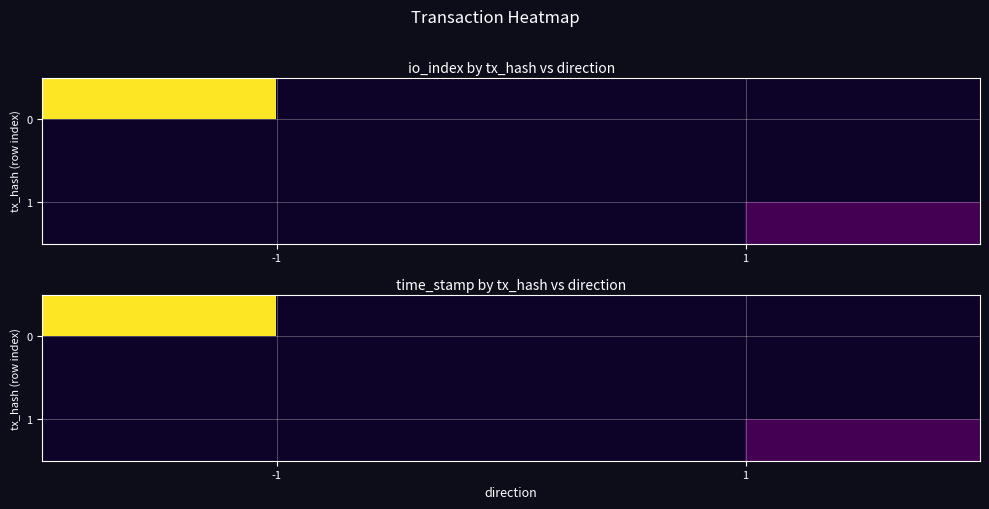

At which label is 0 closest to 787819754?

1